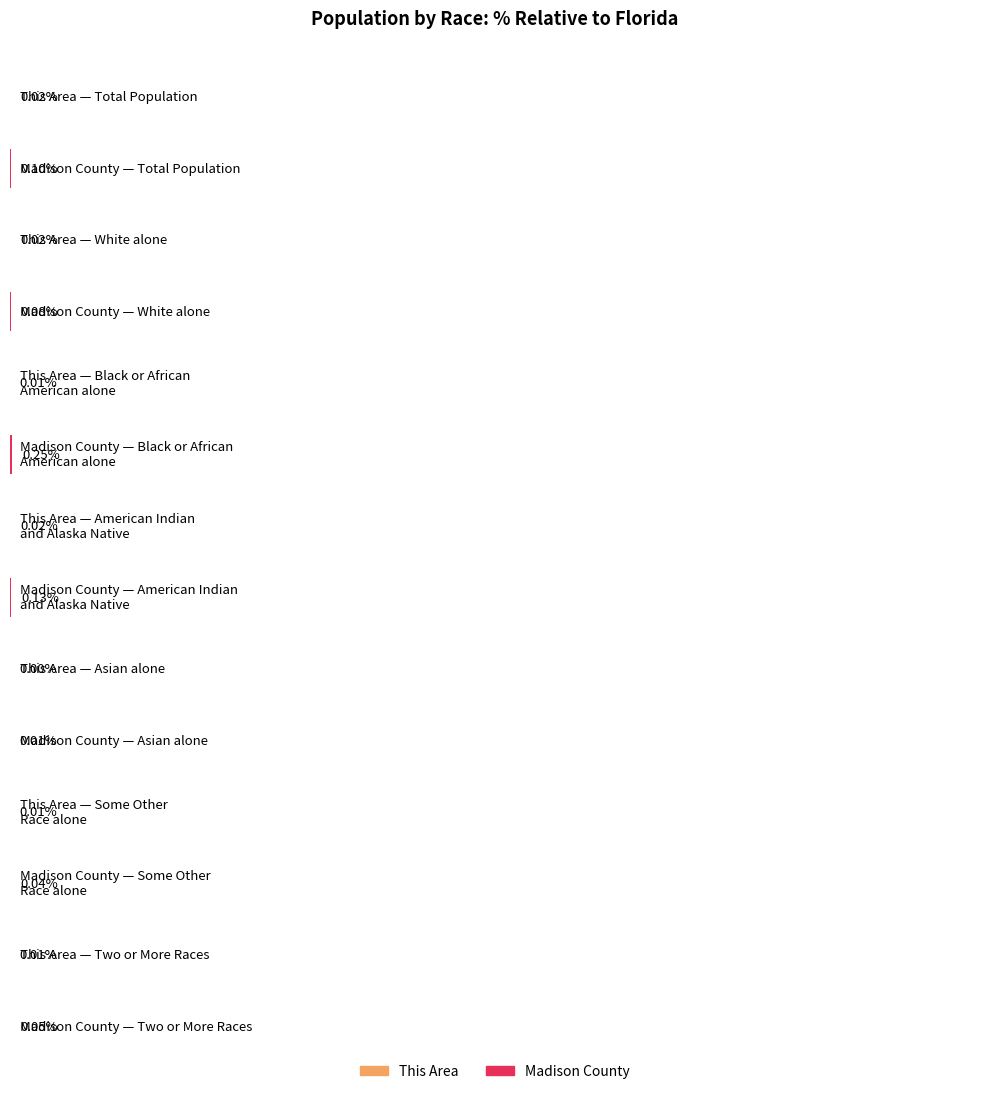

The Madison County series shows 11904 at Black or African American alone. True or false?

False